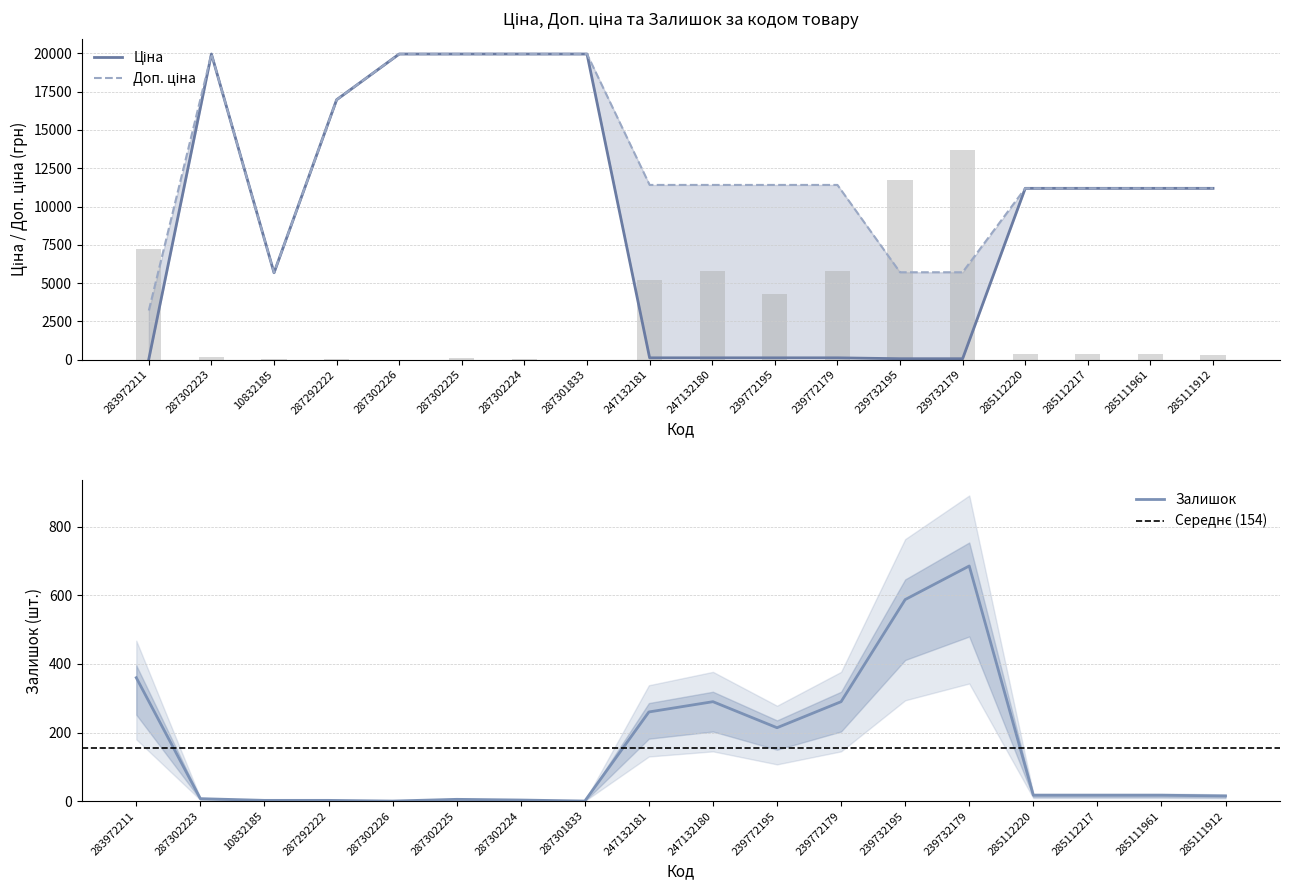

What is the approximate value of Залишок at 239772195?

214